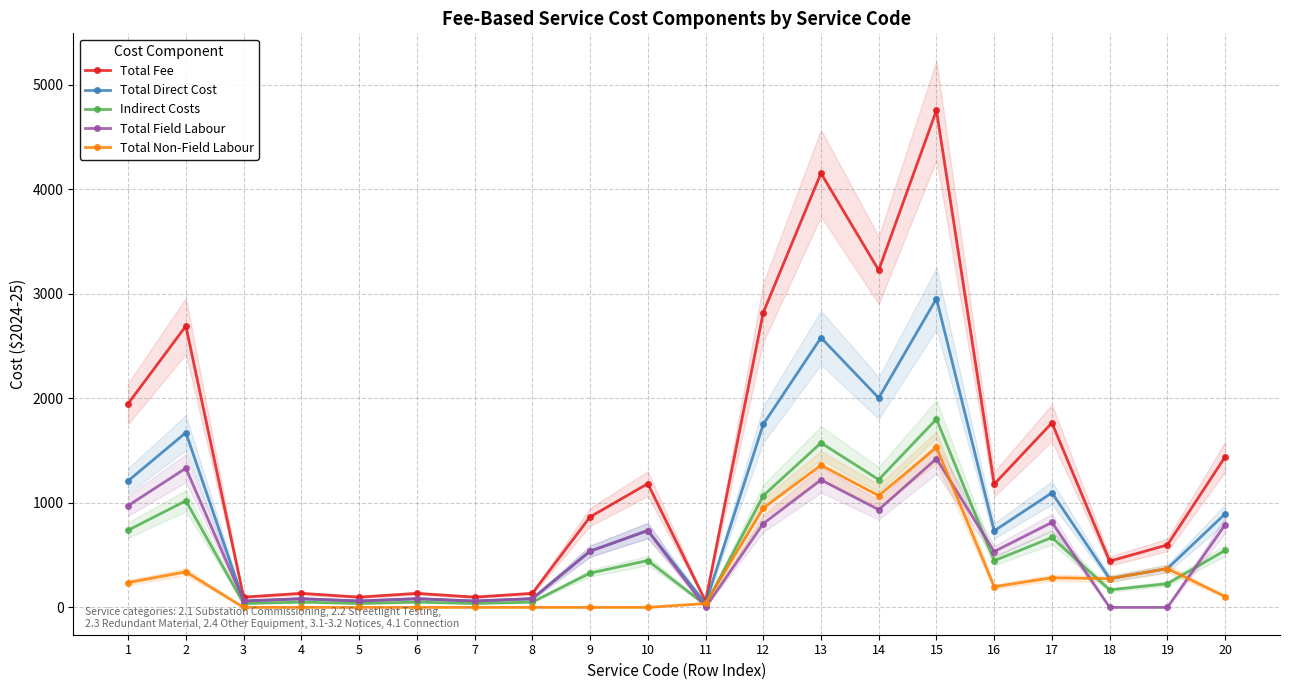

Does the chart have visible grid lines?

Yes